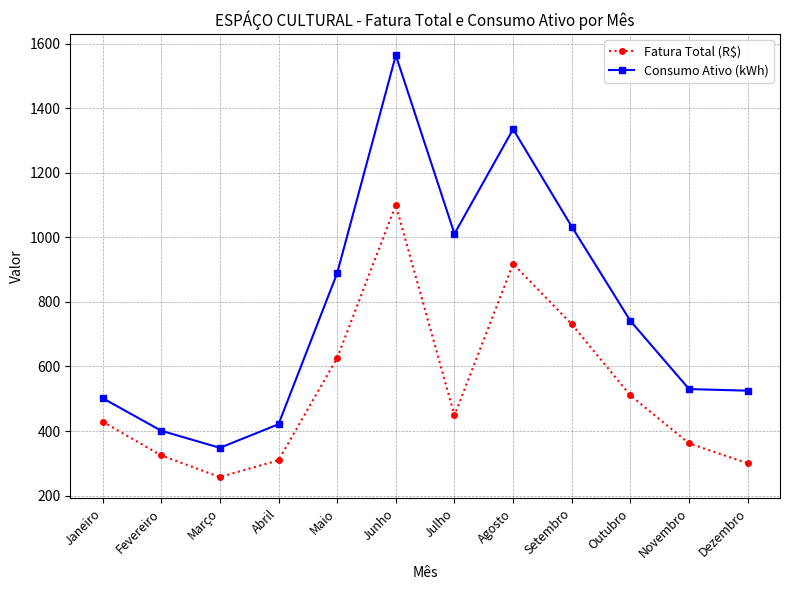

What position from the left is Junho?

6